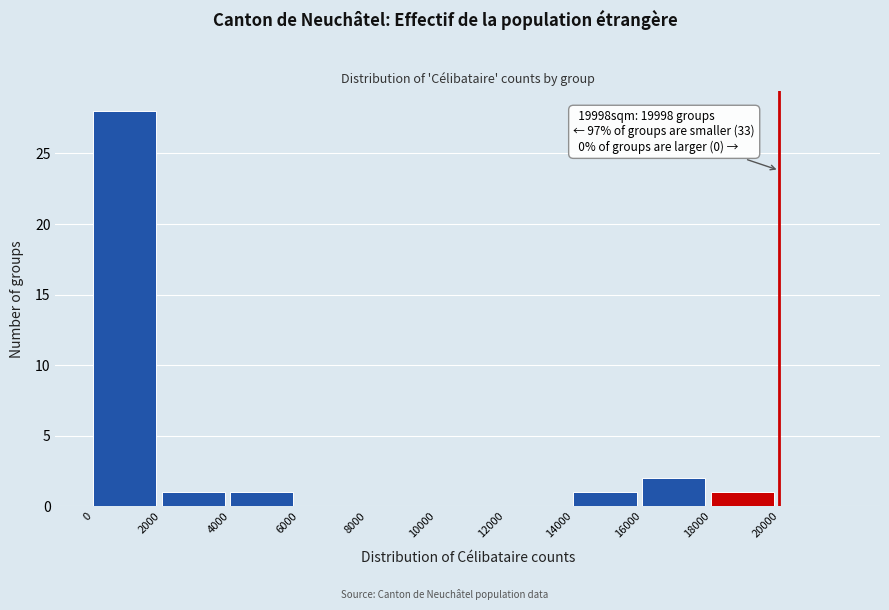

Over which range of the x-axis is the bar tallest?

0 to 2000